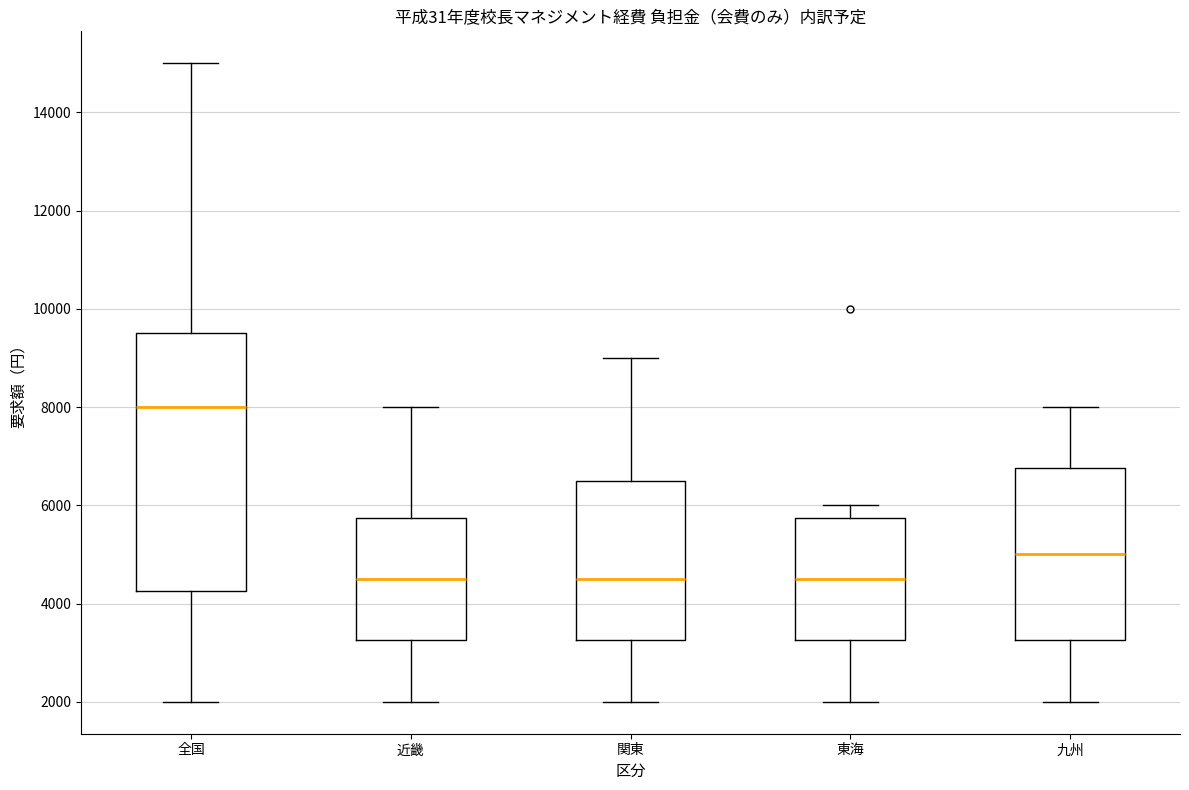

Reading left to right, read every box against the y-axis: the position of its median line, the range the box covers, and the ends of its whiskers. The values are not printed on the chart, so give them approximately, as read against the axis.

全国: median 8000, box 4200 to 9600, whiskers 2000 to 15000
近畿: median 4600, box 3200 to 5800, whiskers 2000 to 8000
関東: median 4600, box 3200 to 6600, whiskers 2000 to 9000
東海: median 4600, box 3200 to 5800, whiskers 2000 to 6000
九州: median 5000, box 3200 to 6800, whiskers 2000 to 8000